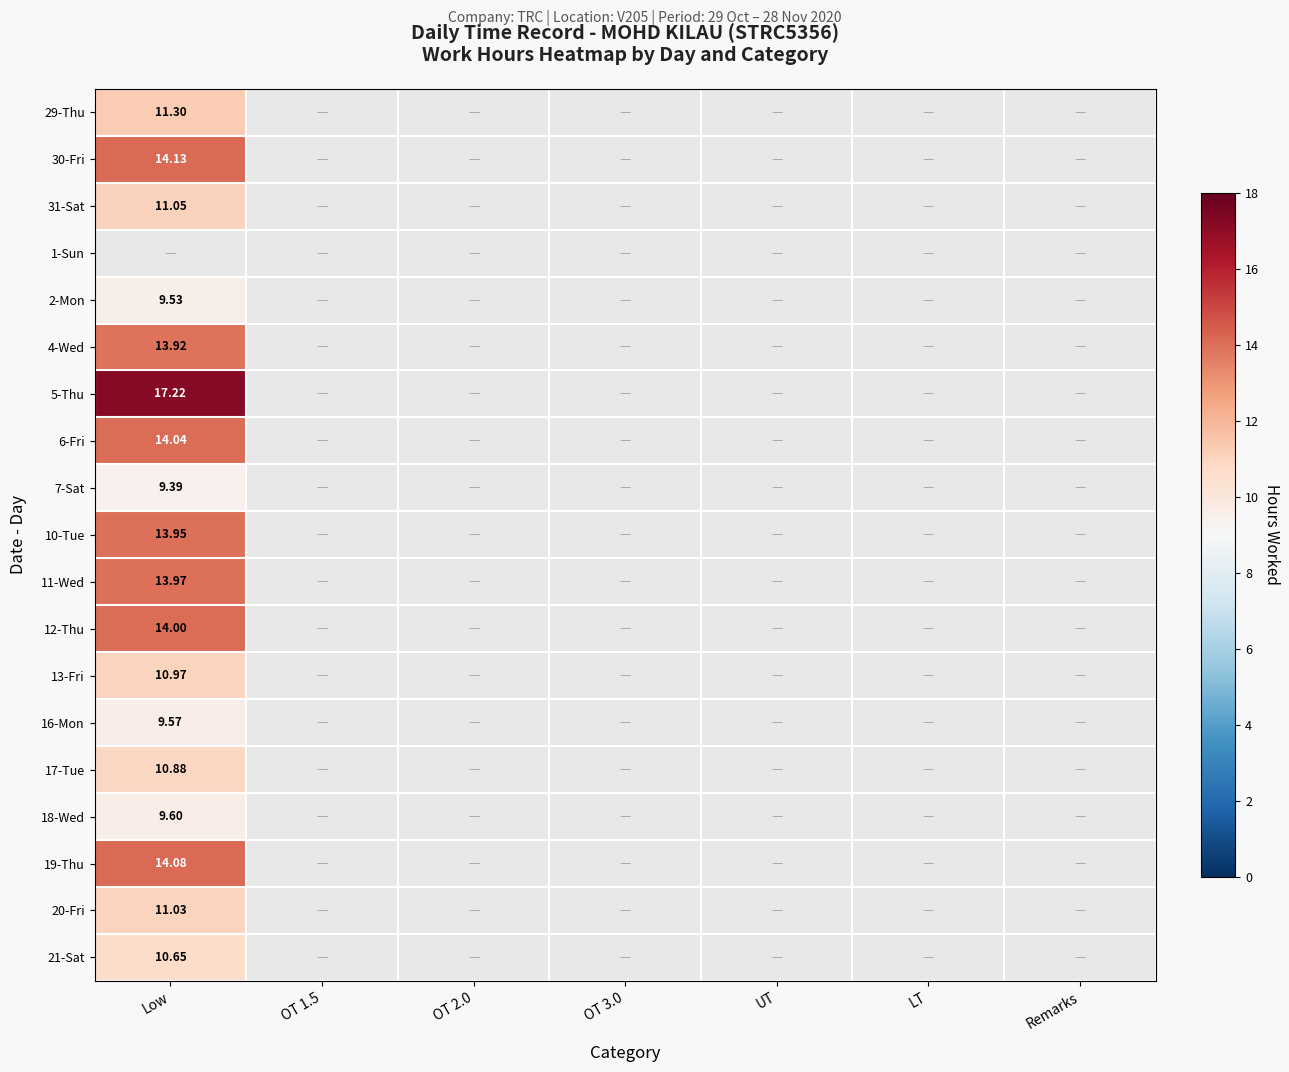

At which label is 21-Sat closest to 10?

Low